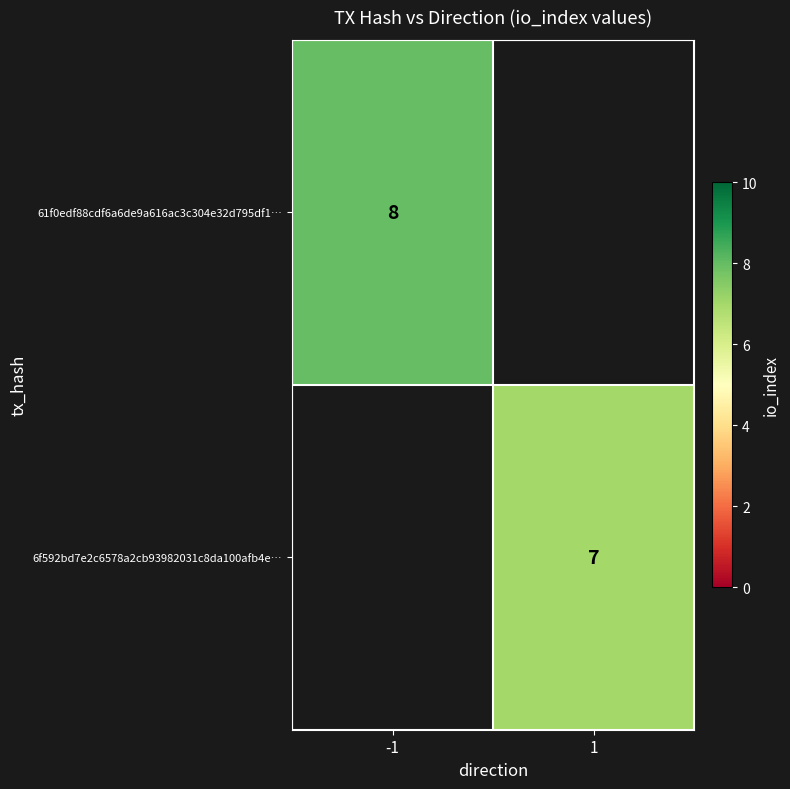

True or false: 6f592bd7e2c6578a2cb93982031c8da100afb4e… has a value of 9 at 1.

False